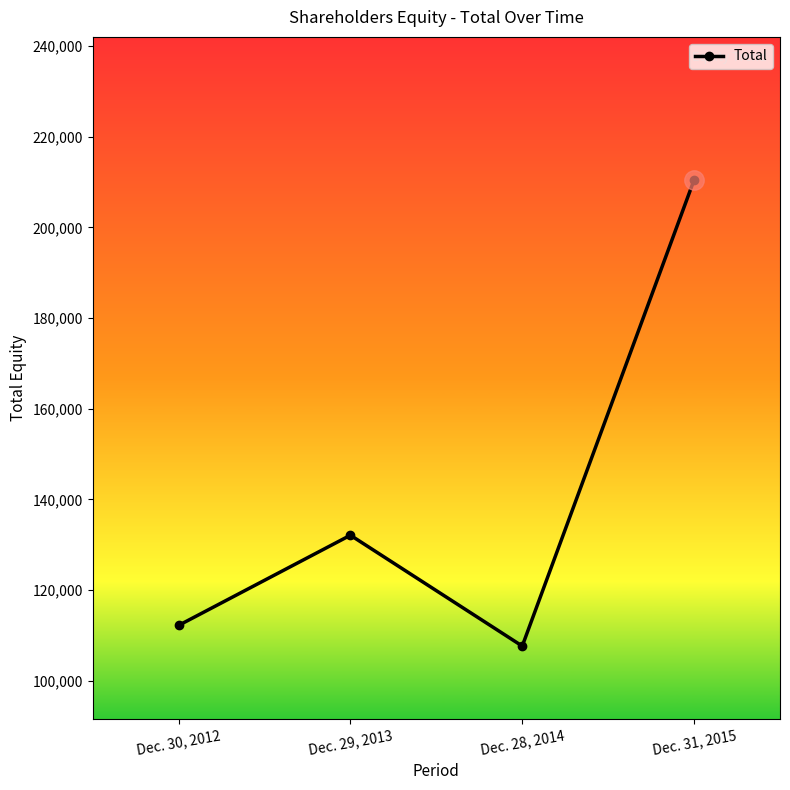

List the labels in order of value, smallest first.

Dec. 28, 2014, Dec. 30, 2012, Dec. 29, 2013, Dec. 31, 2015